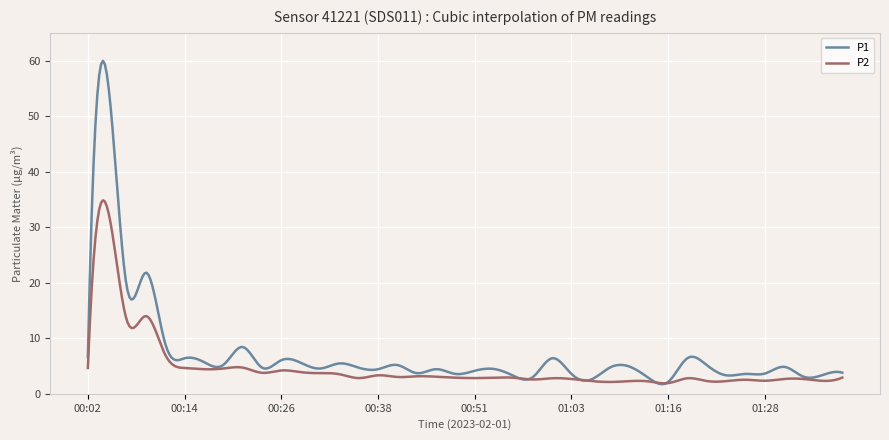

What is the minimum value shown in the chart?

1.7